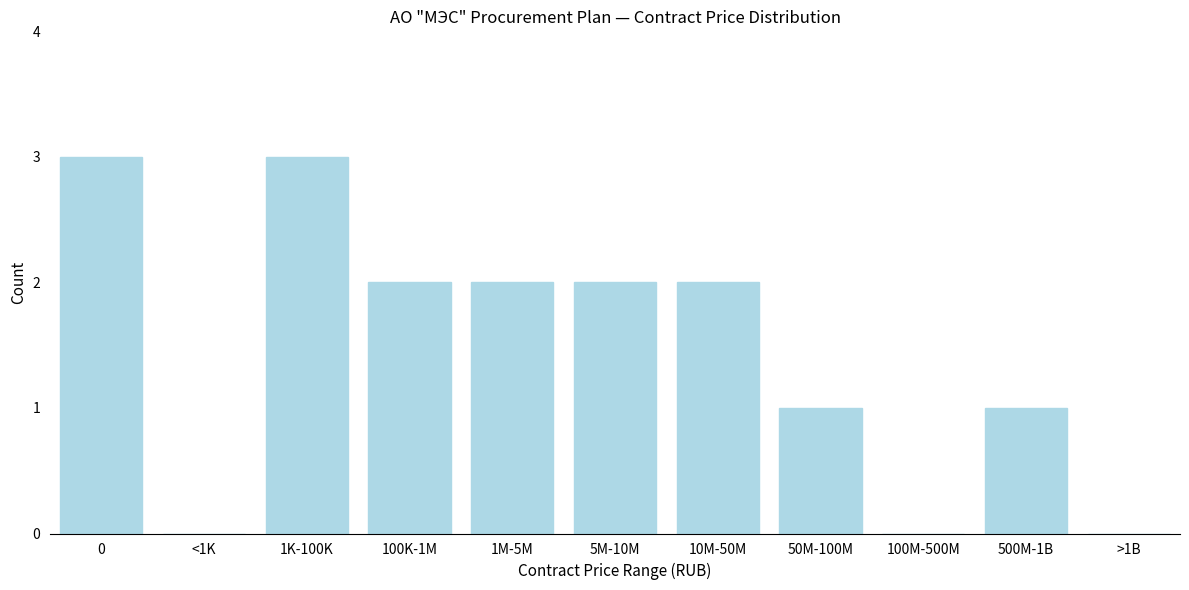

Reading right to left, transcribe all the data shown in this chart.

>1B=0	500M-1B=1	100M-500M=0	50M-100M=1	10M-50M=2	5M-10M=2	1M-5M=2	100K-1M=2	1K-100K=3	<1K=0	0=3